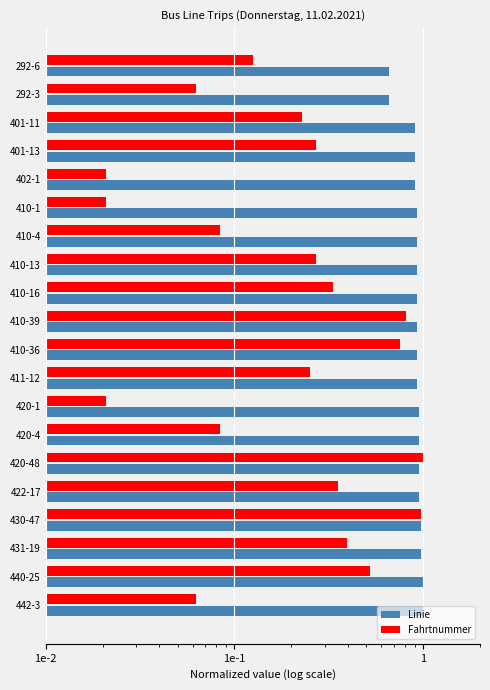

The Linie series shows 1.0 at 442-3. True or false?

True